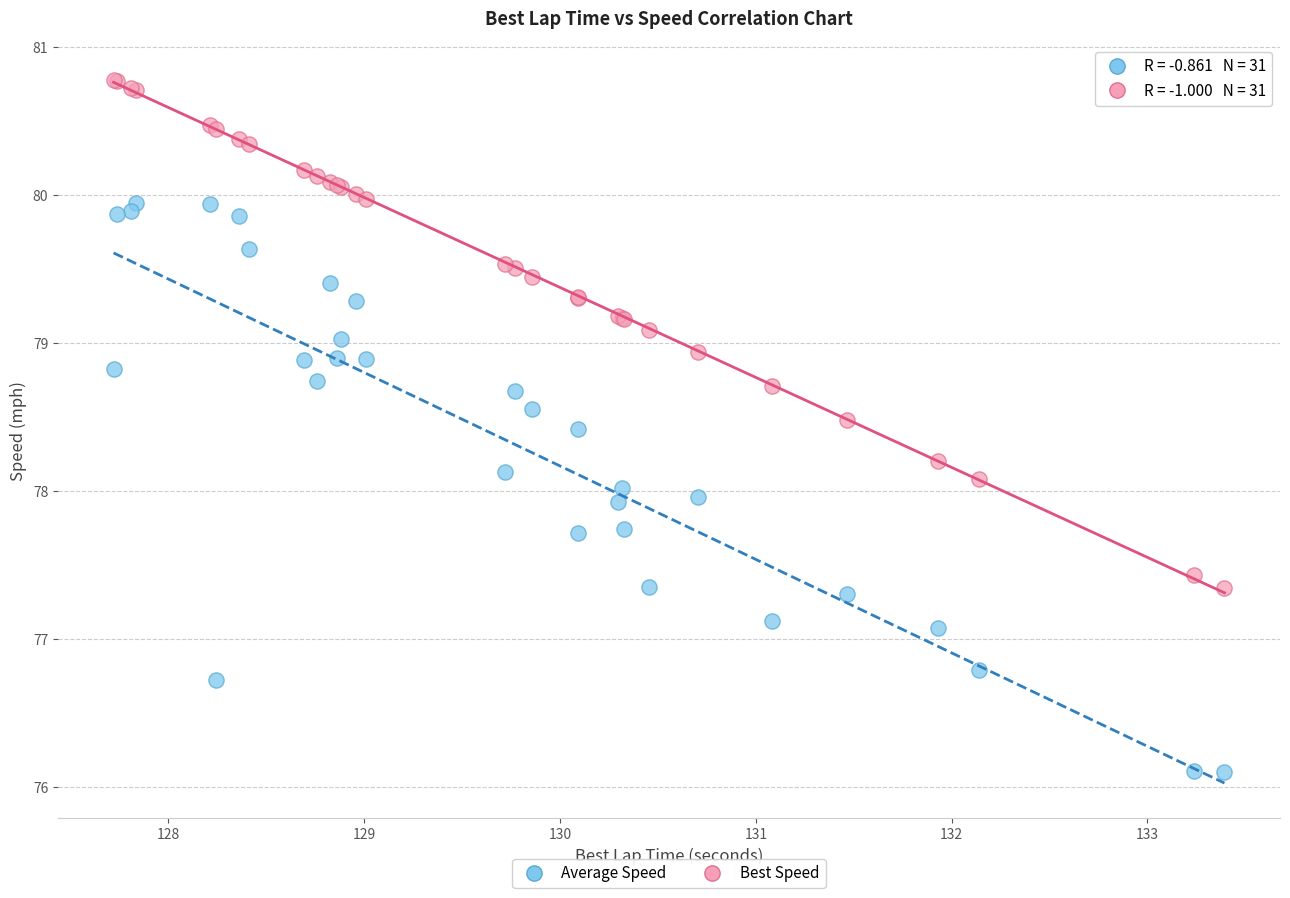

Which series has the widest spread of Y values?

Average Speed